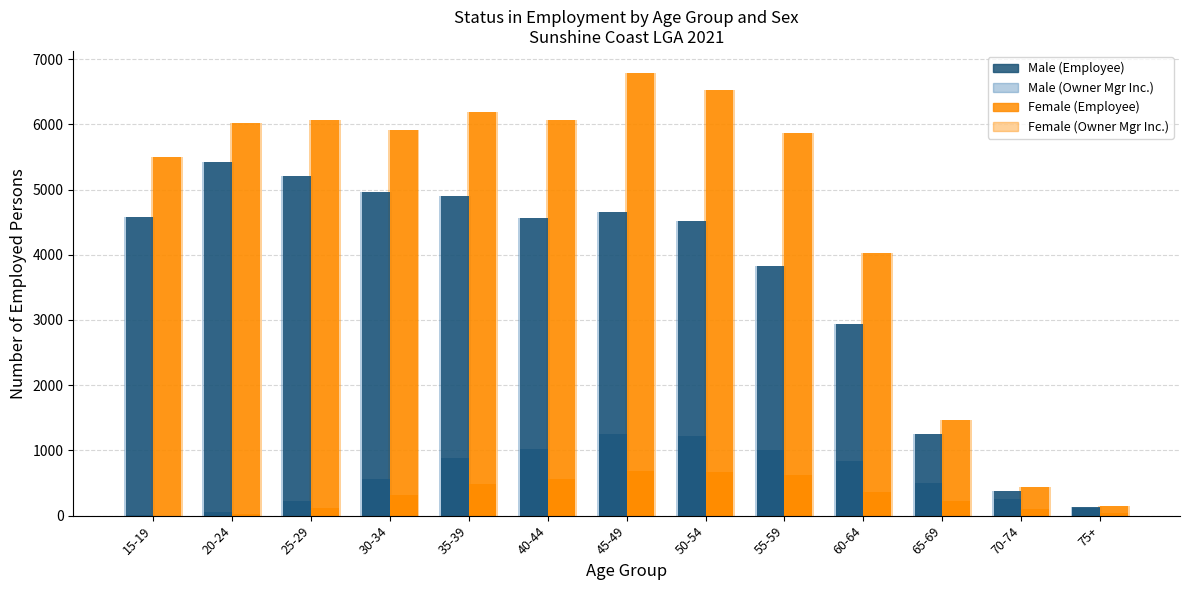

What is the sum of the Female (Employee) values at 50-54 and 55-59?

12397